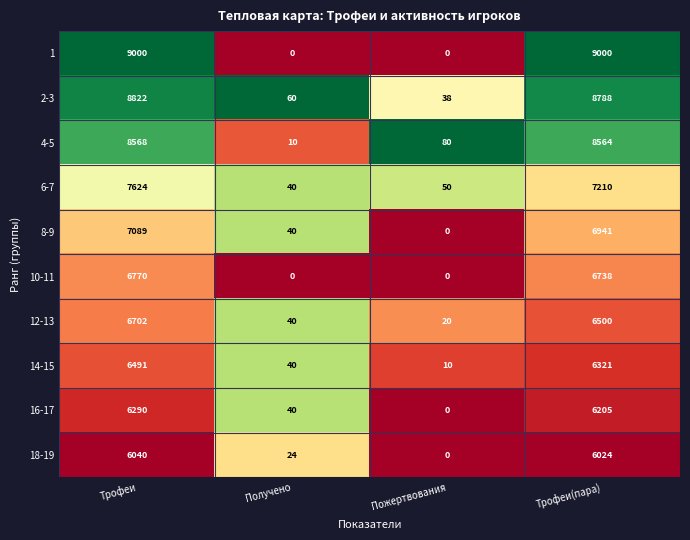

True or false: 10-11 has a value of 0 at Пожертвования.

True